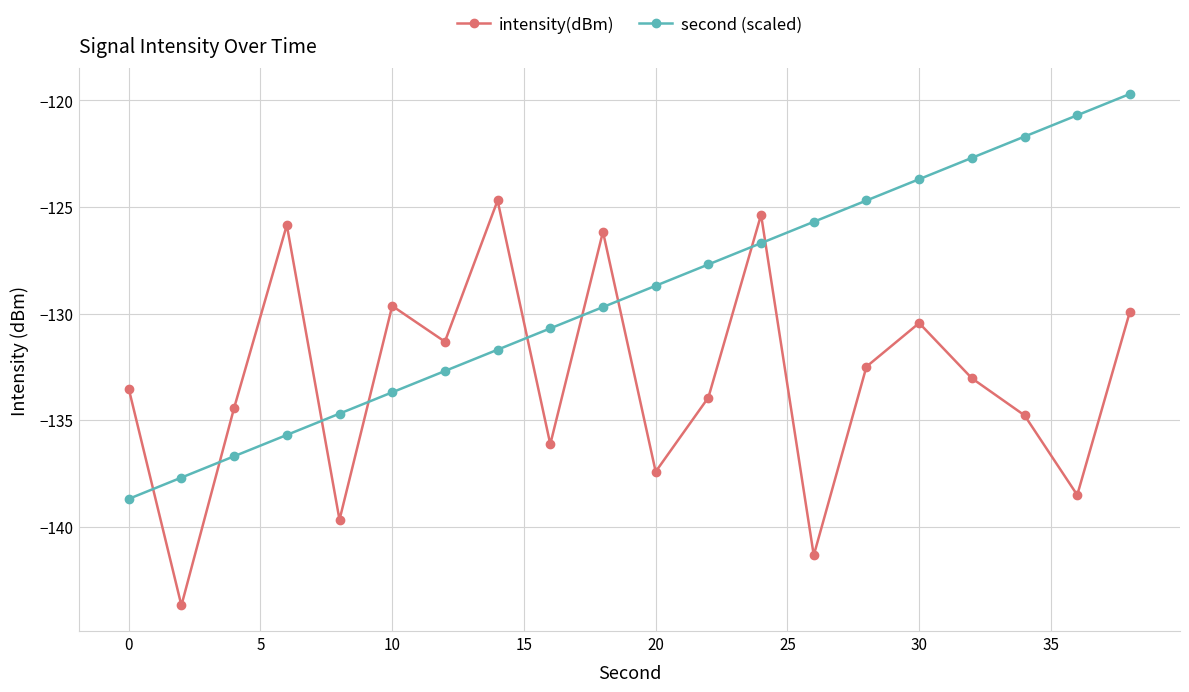

Reading left to right, what are all the values shown in this chart?

intensity(dBm): -133.5	-143.7	-134.4	-125.8	-139.7	-129.6	-131.3	-124.7	-136.1	-126.2	-137.4	-133.9	-125.4	-141.3	-132.5	-130.4	-133.0	-134.8	-138.5	-129.9
second (scaled): -138.7	-137.7	-136.7	-135.7	-134.7	-133.7	-132.7	-131.7	-130.7	-129.7	-128.7	-127.7	-126.7	-125.7	-124.7	-123.7	-122.7	-121.7	-120.7	-119.7